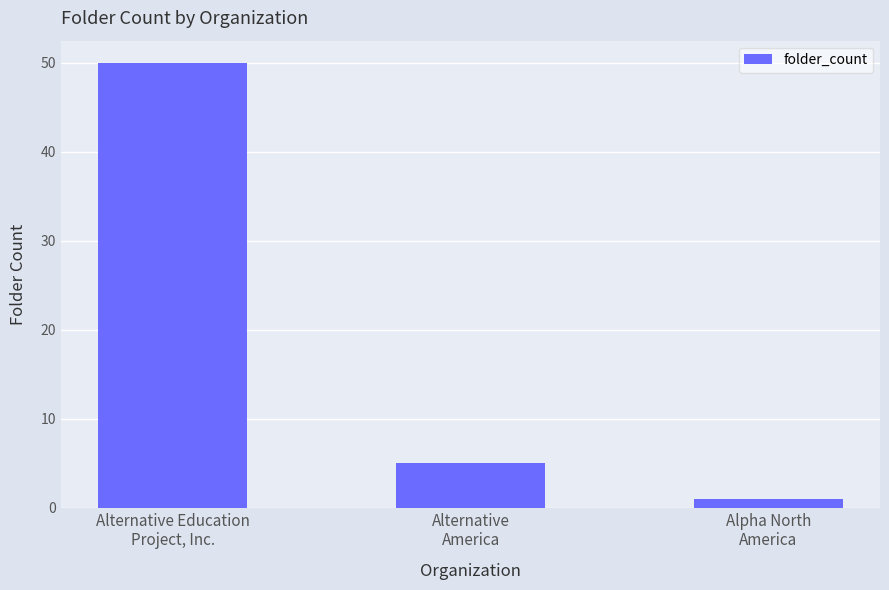

Reading right to left, what are all the values shown in this chart?

1	5	50